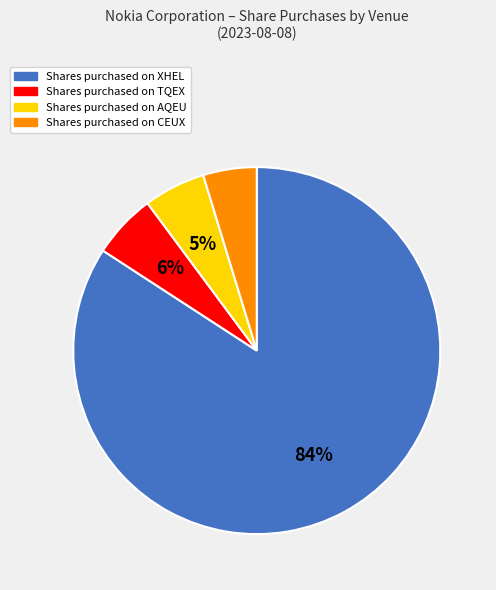

Does any single category account for the majority?

Yes